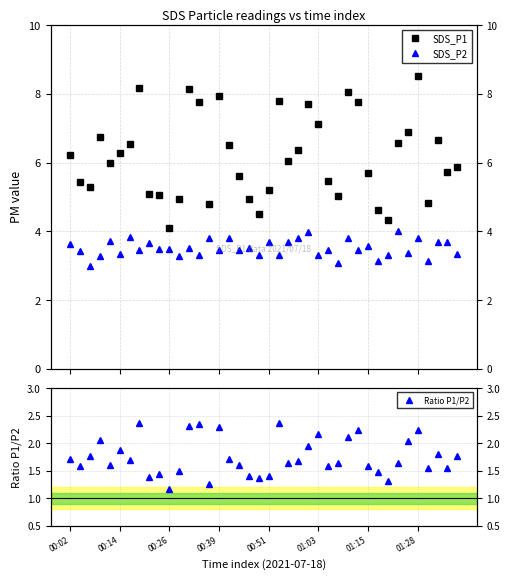

Does the chart have visible grid lines?

Yes